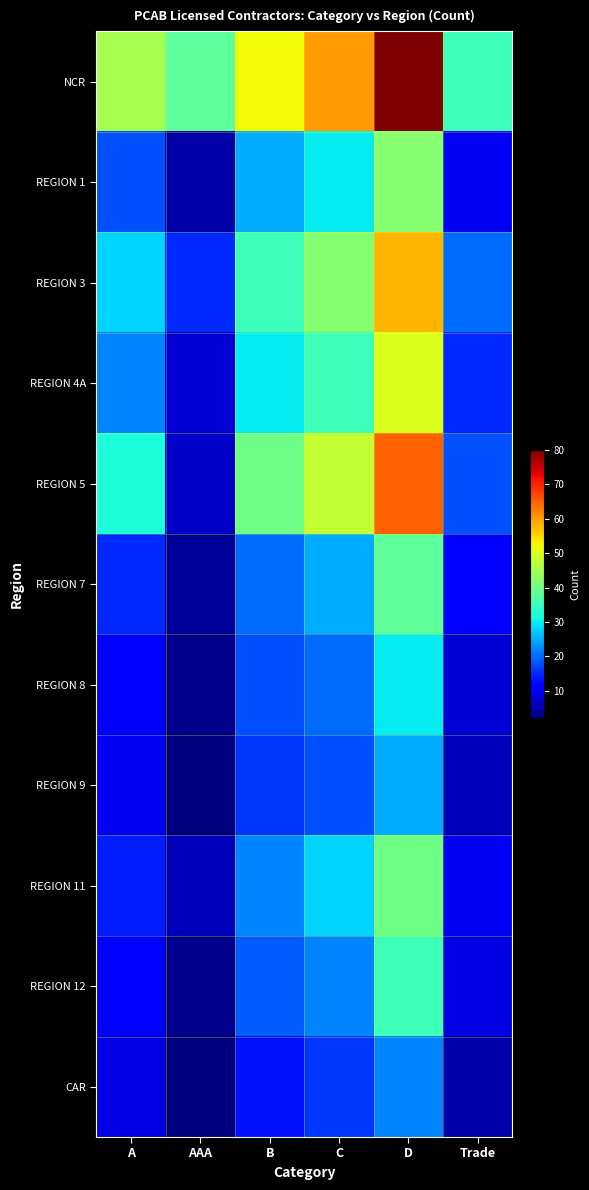

At which category is the sum across all series the highest?

D